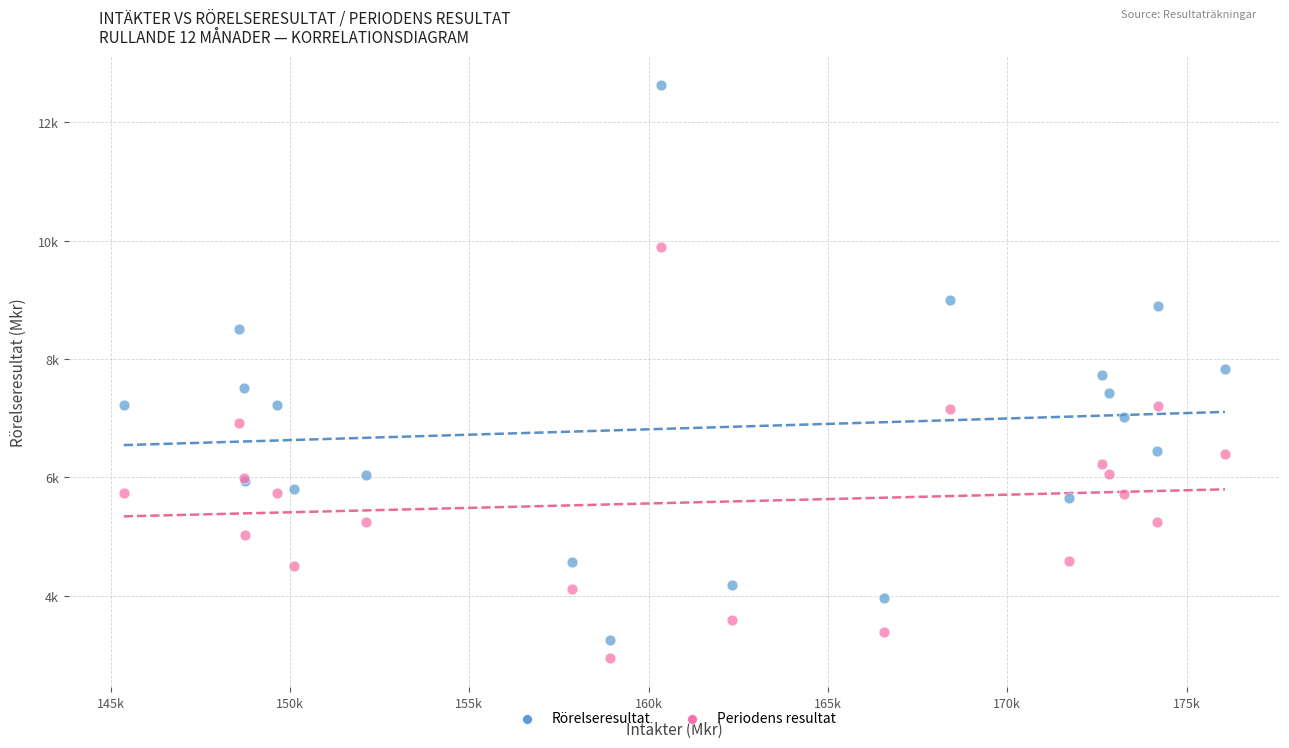

What are all the series names shown in the legend?

Rörelseresultat, Periodens resultat